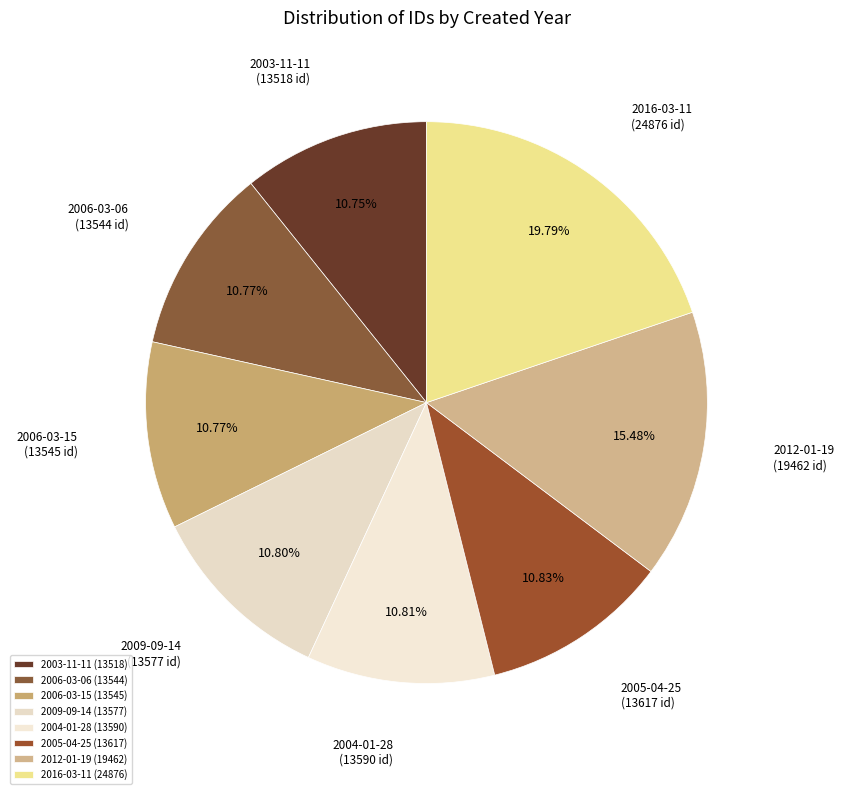

To the nearest percent, what percentage of the pie is 2006-03-15?

11%